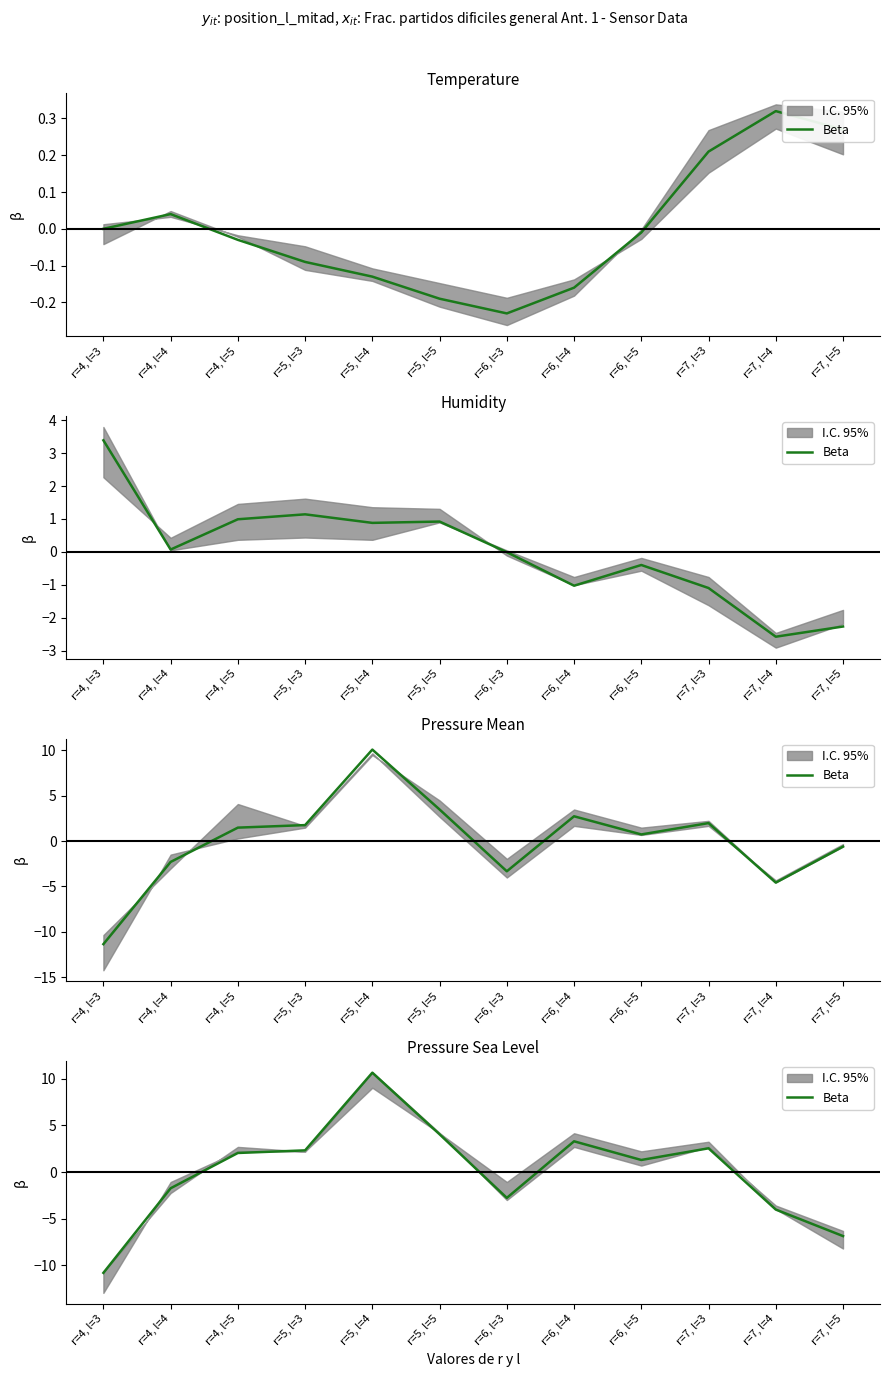

List the labels in order of value, largest first.

r=5, l=4, r=5, l=5, r=6, l=4, r=7, l=3, r=5, l=3, r=4, l=5, r=6, l=5, r=4, l=4, r=6, l=3, r=7, l=4, r=7, l=5, r=4, l=3